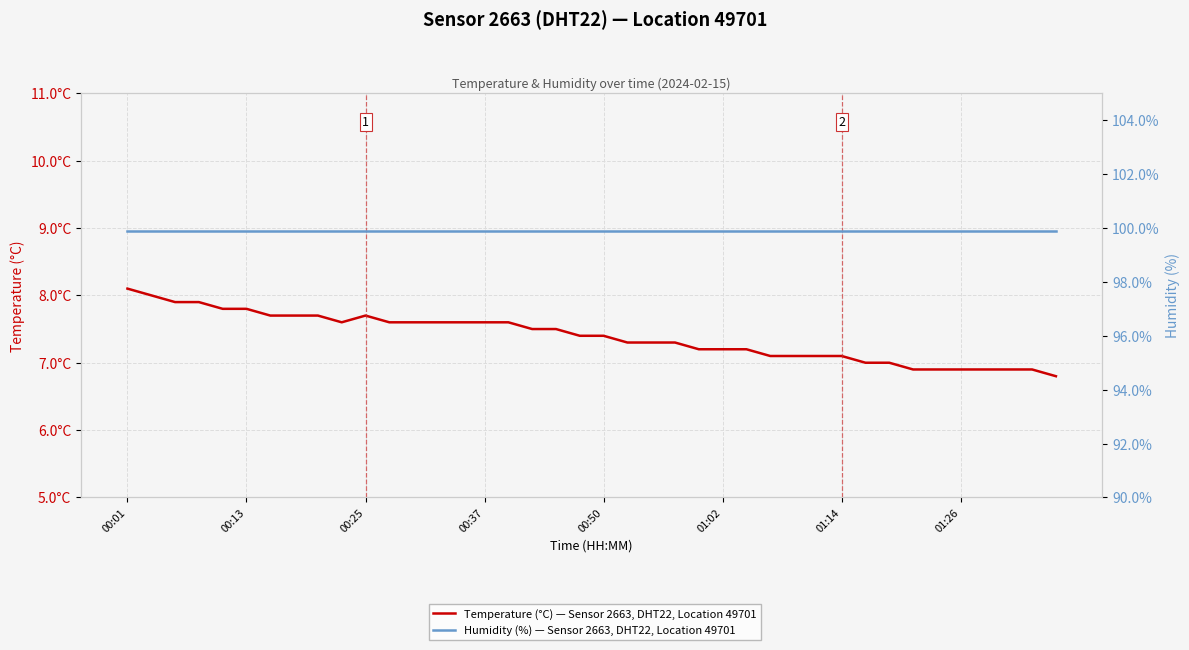

The Humidity (%) — Sensor 2663, DHT22, Location 49701 series shows 63.7 at 8. True or false?

False